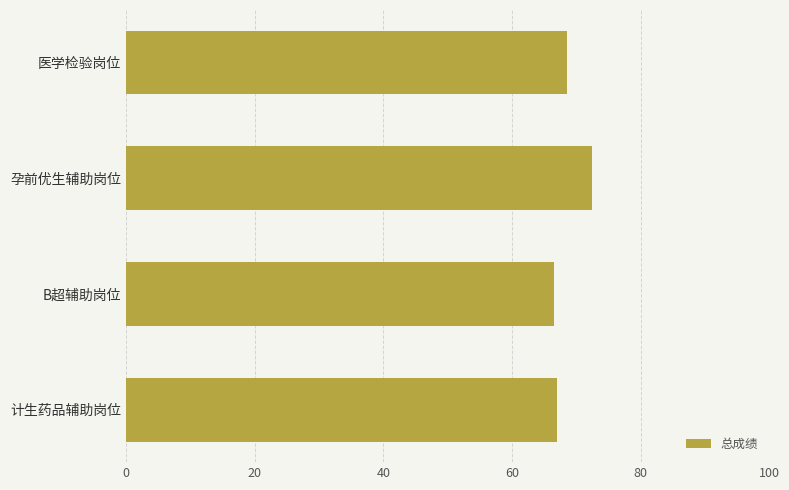

Which category has the highest value across all series?

孕前优生辅助岗位